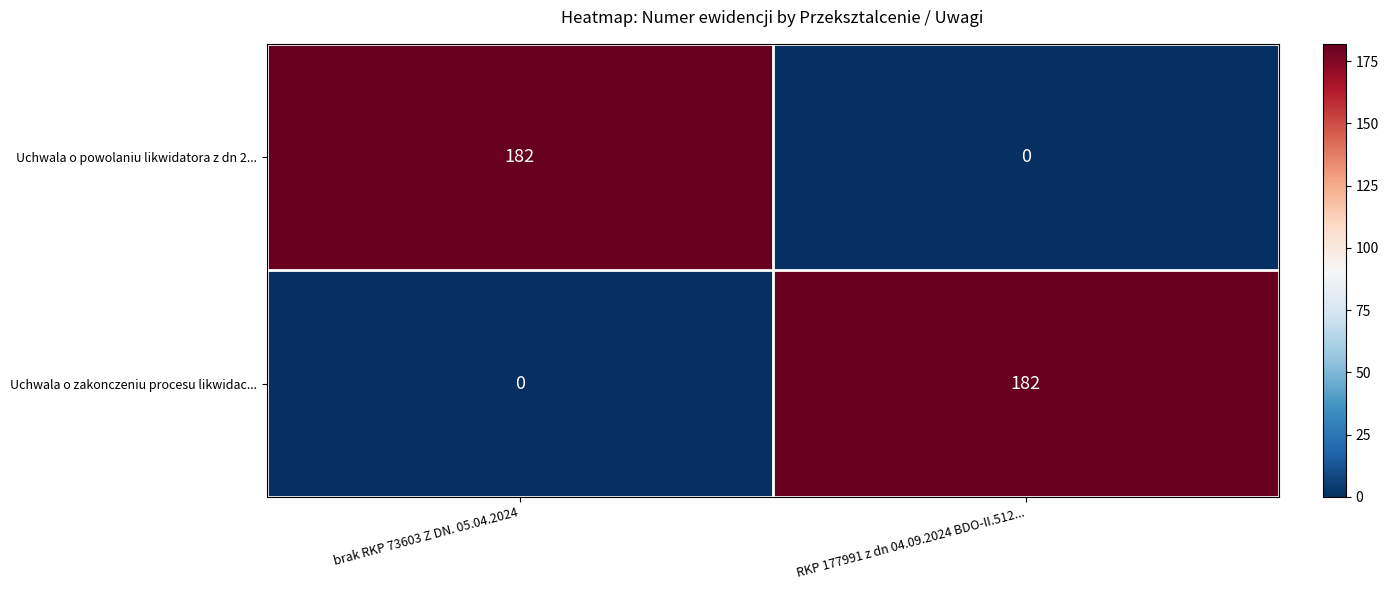

What is the total value across all series at RKP 177991 z dn 04.09.2024 BDO-II.512...?

182